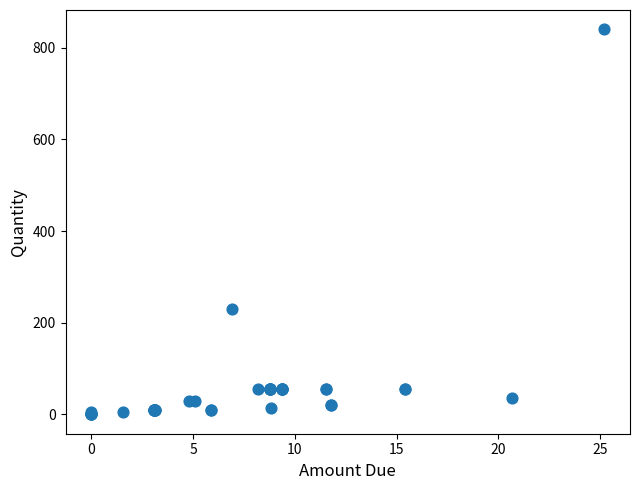

What Y value in the scatter plot is closest to 420?

230